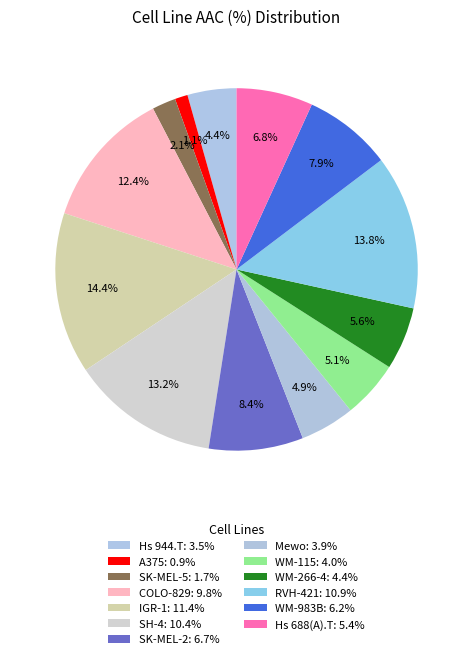

How many segments does this pie chart have?

13